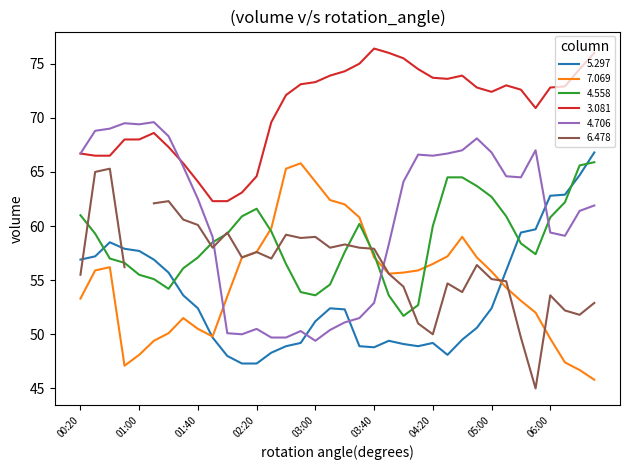

Where do 4.706 and 4.558 first cross each other?

2014/02/19 01:50 and 2014/02/19 02:00